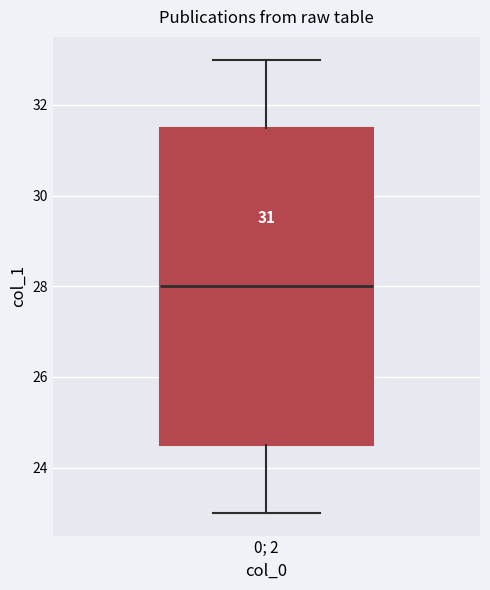

Read this box plot against the y-axis: the position of the median line, the range covered by the box, and the ends of both whiskers. The values are not printed on the chart, so give them approximately, as read against the axis.

median 28.0, box 24.6 to 31.6, whiskers 23.0 to 33.0